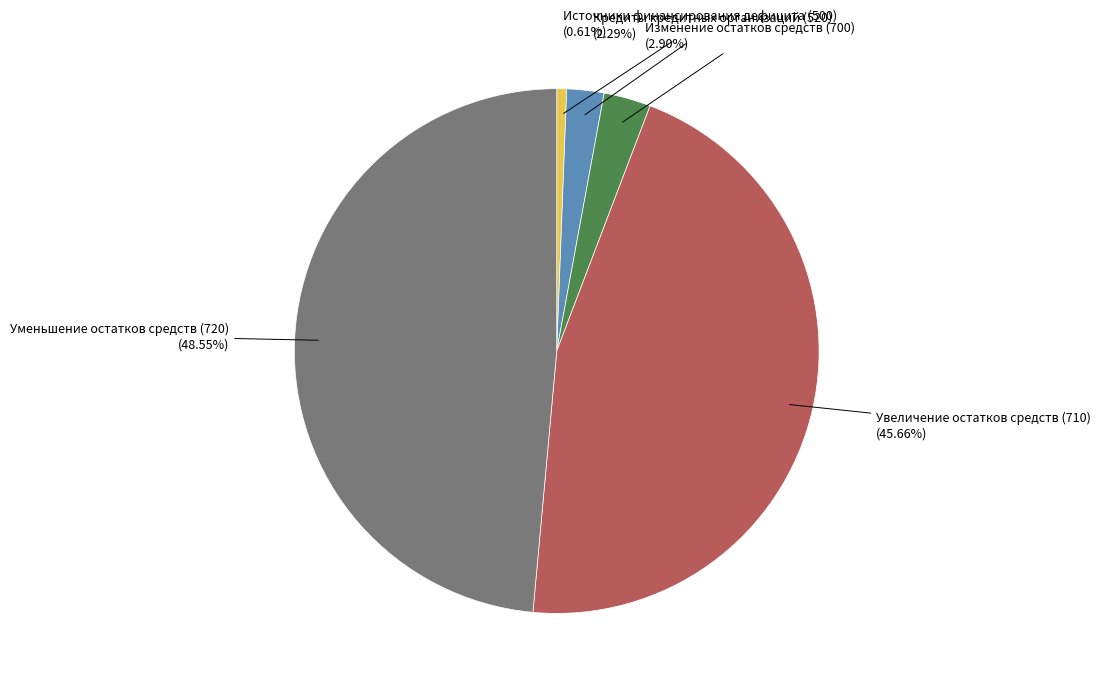

Which category has the biggest portion of the pie?

Уменьшение остатков средств (720)